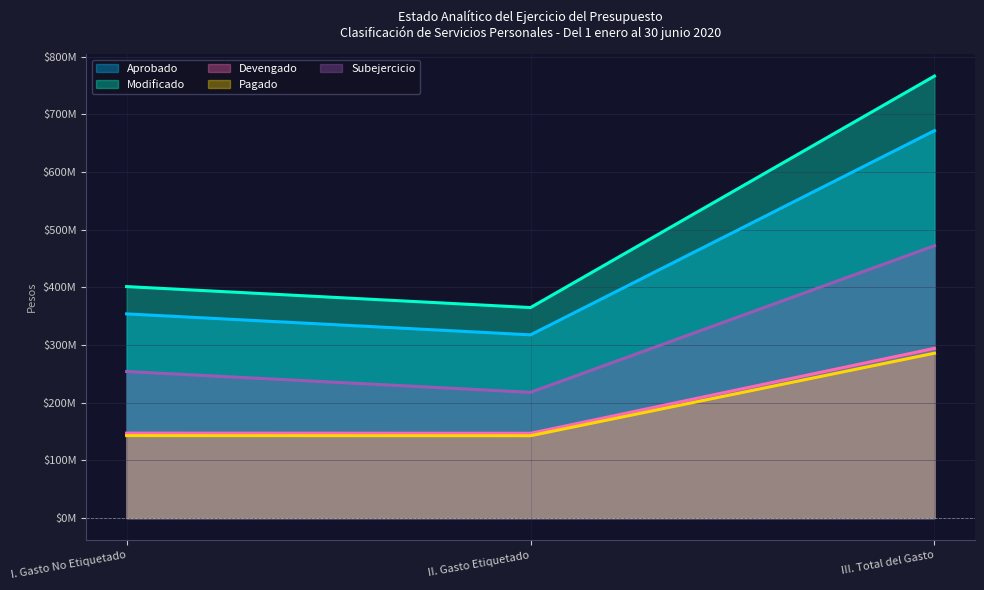

How many lines are shown in the chart?

5